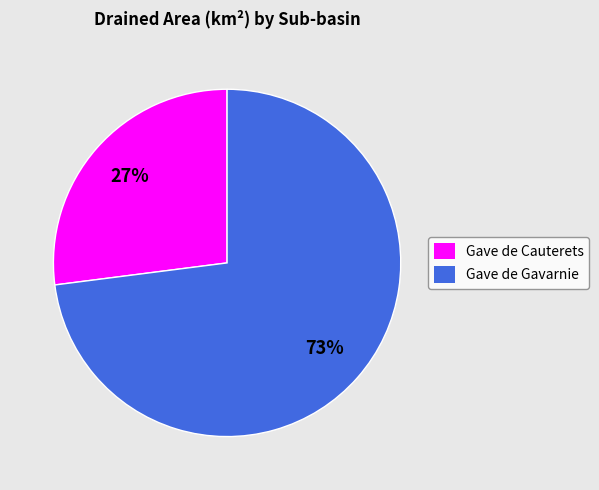

Which category has the smallest portion of the pie?

Gave de Cauterets